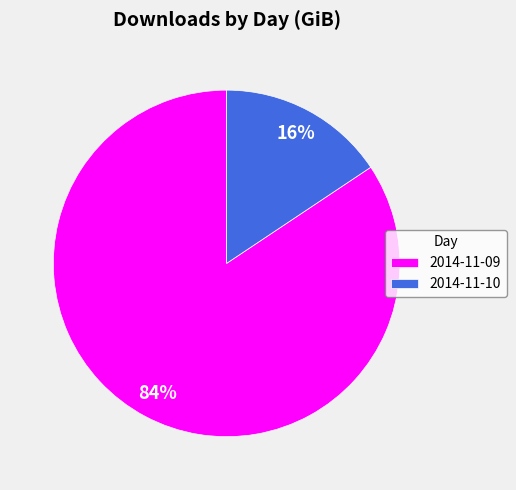

What is the largest slice in the pie chart?

2014-11-09